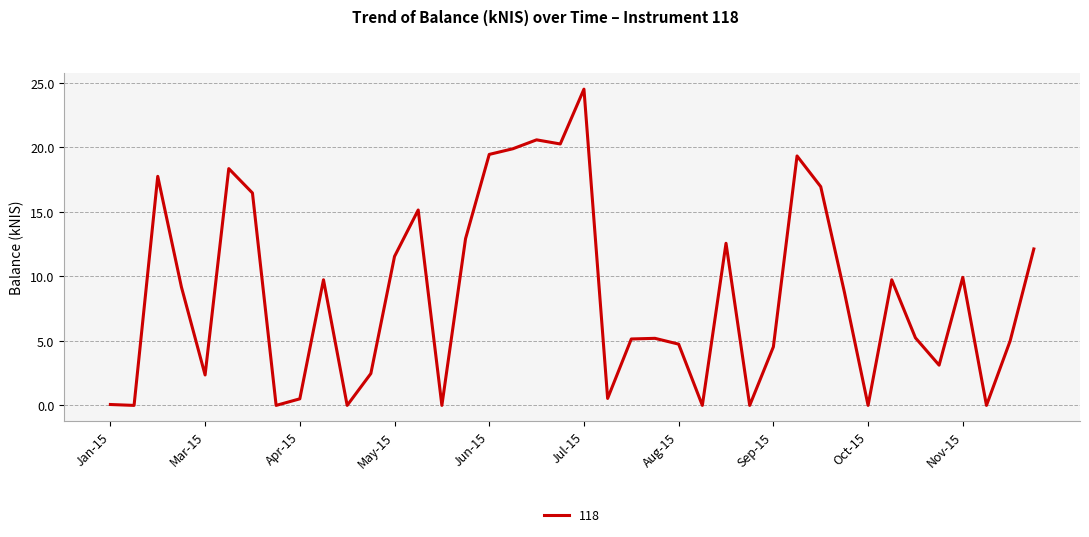

What is the difference between the maximum and minimum values?

24.5